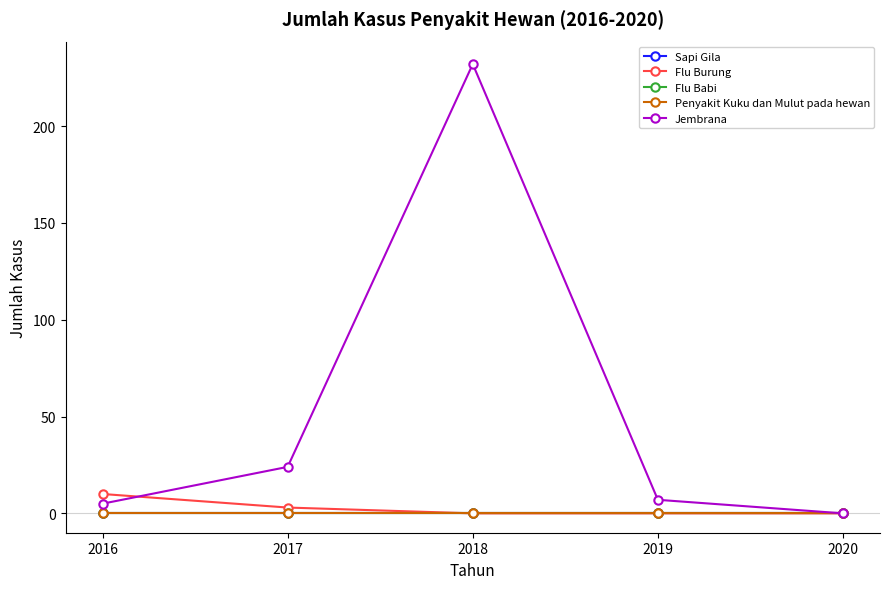

Which series changed the most between 2017 and 2019?

Jembrana